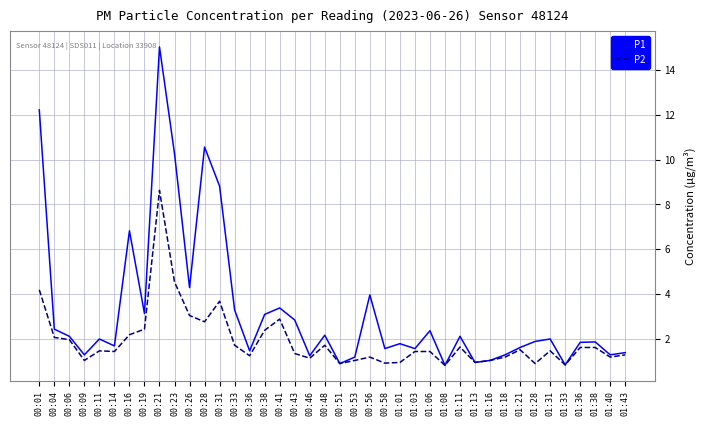

Which series has the largest total across all categories?

P1